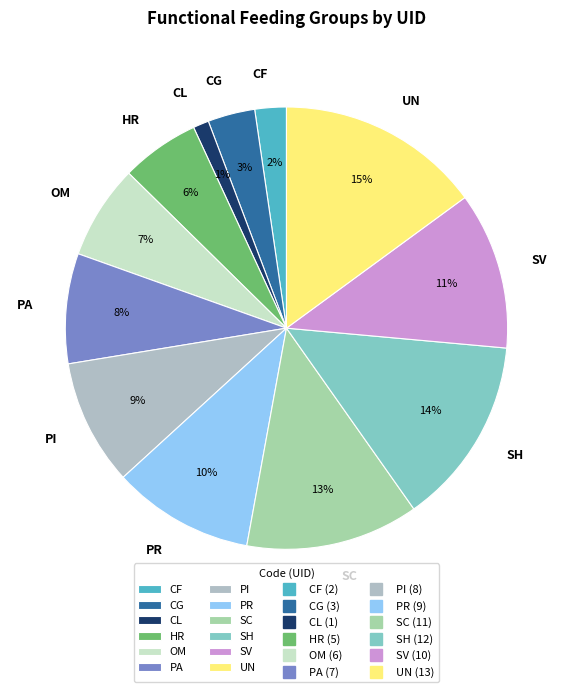

How many segments does this pie chart have?

12